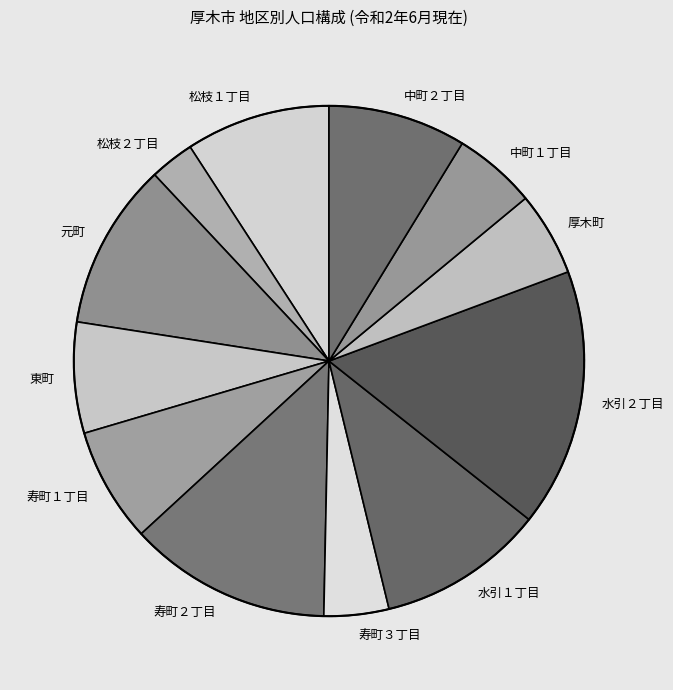

Which has a higher value, 厚木町 or 水引１丁目?

水引１丁目